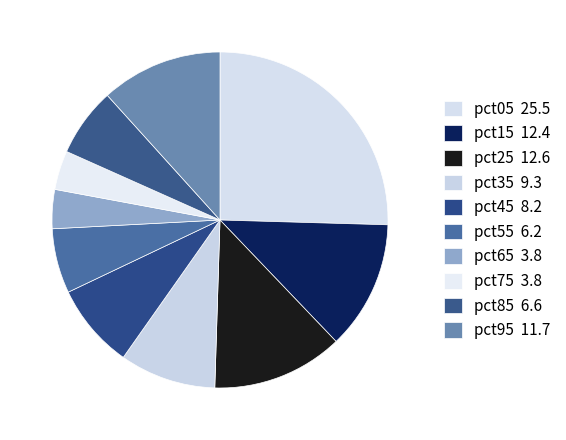

Count the number of slices in the pie.

10